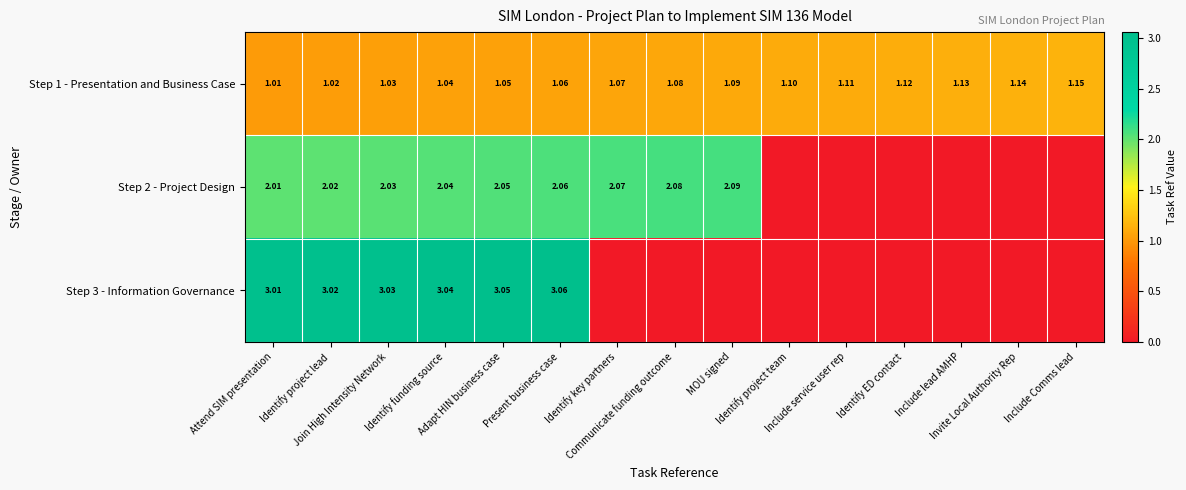

What is the approximate value of Step 1 - Presentation and Business Case at Present business case?

1.1